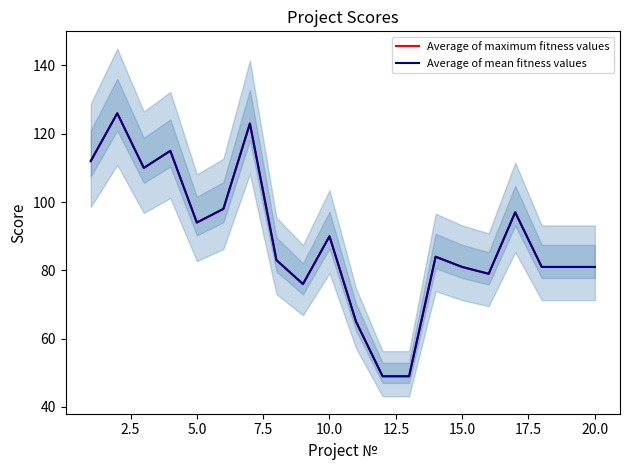

What is the value of the Average of mean fitness values point at the 10th from the left?

90